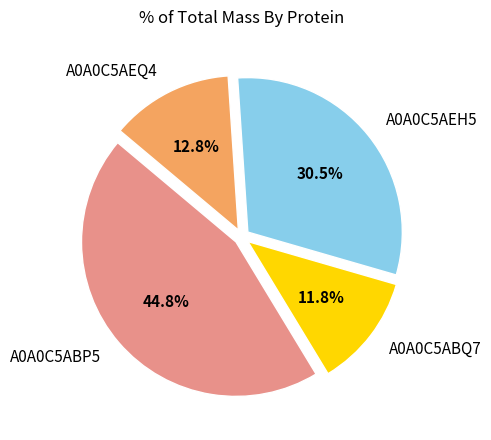

What is the largest slice in the pie chart?

A0A0C5ABP5